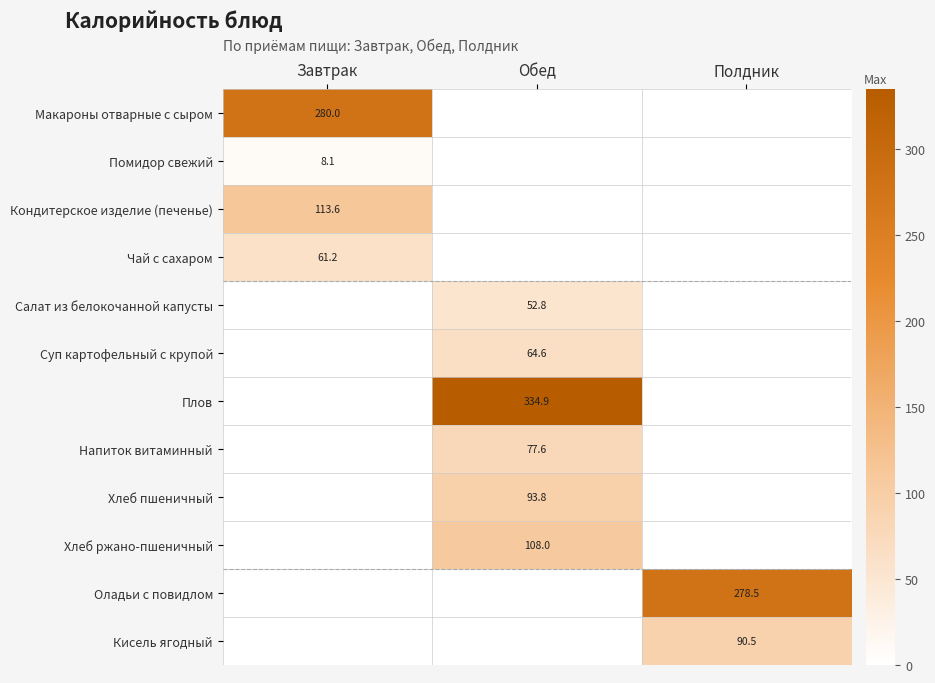

What is the total value across all series at Завтрак?

462.9